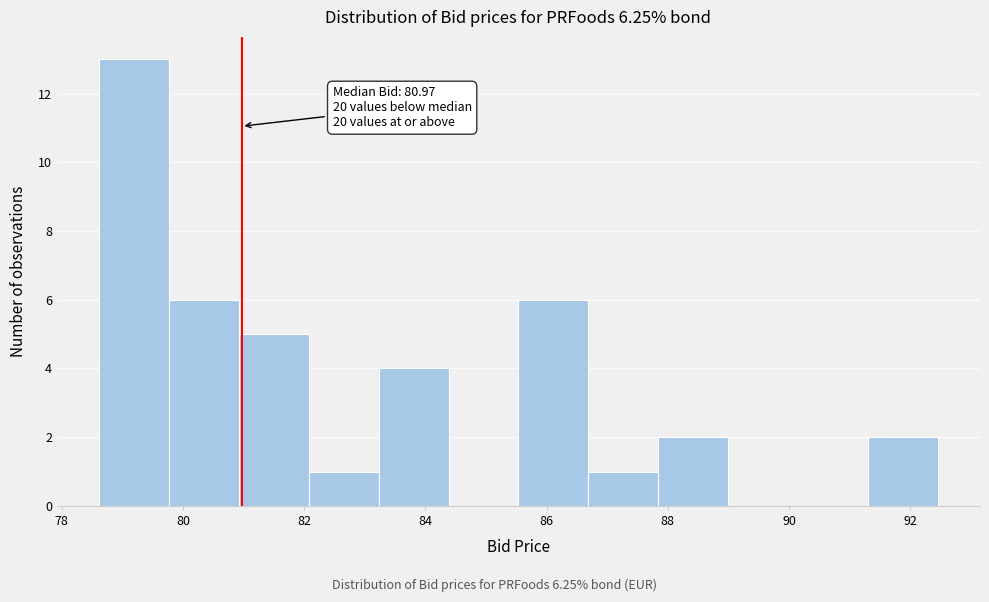

Which range on the x-axis has the tallest bar?

78.6 to 79.8